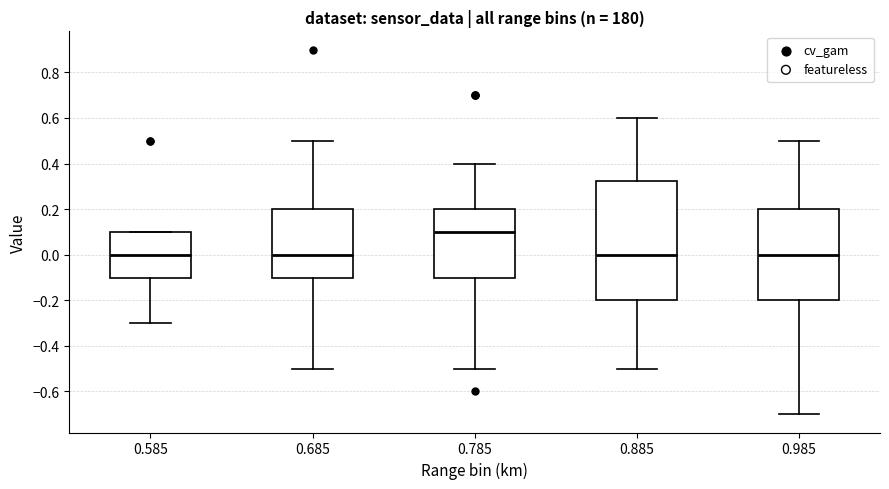

Reading left to right, transcribe this box plot: for each box, give where its median line is, the range the box spans, and where its two whiskers end, as read against the y-axis. The values are not printed on the chart, so give them approximately, as read against the axis.

0.585: median 0.00, box -0.10 to 0.10, whiskers -0.30 to 0.10
0.685: median 0.00, box -0.10 to 0.20, whiskers -0.50 to 0.50
0.785: median 0.10, box -0.10 to 0.20, whiskers -0.50 to 0.40
0.885: median 0.00, box -0.20 to 0.32, whiskers -0.50 to 0.60
0.985: median 0.00, box -0.20 to 0.20, whiskers -0.70 to 0.50